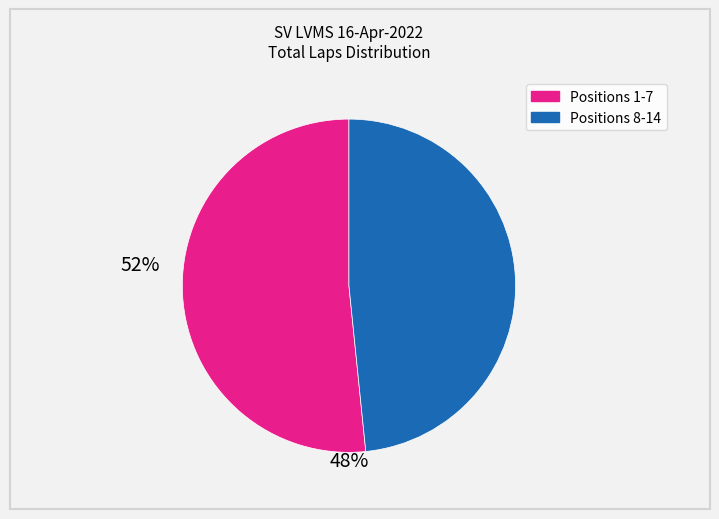

Is there a majority slice in this chart?

Yes